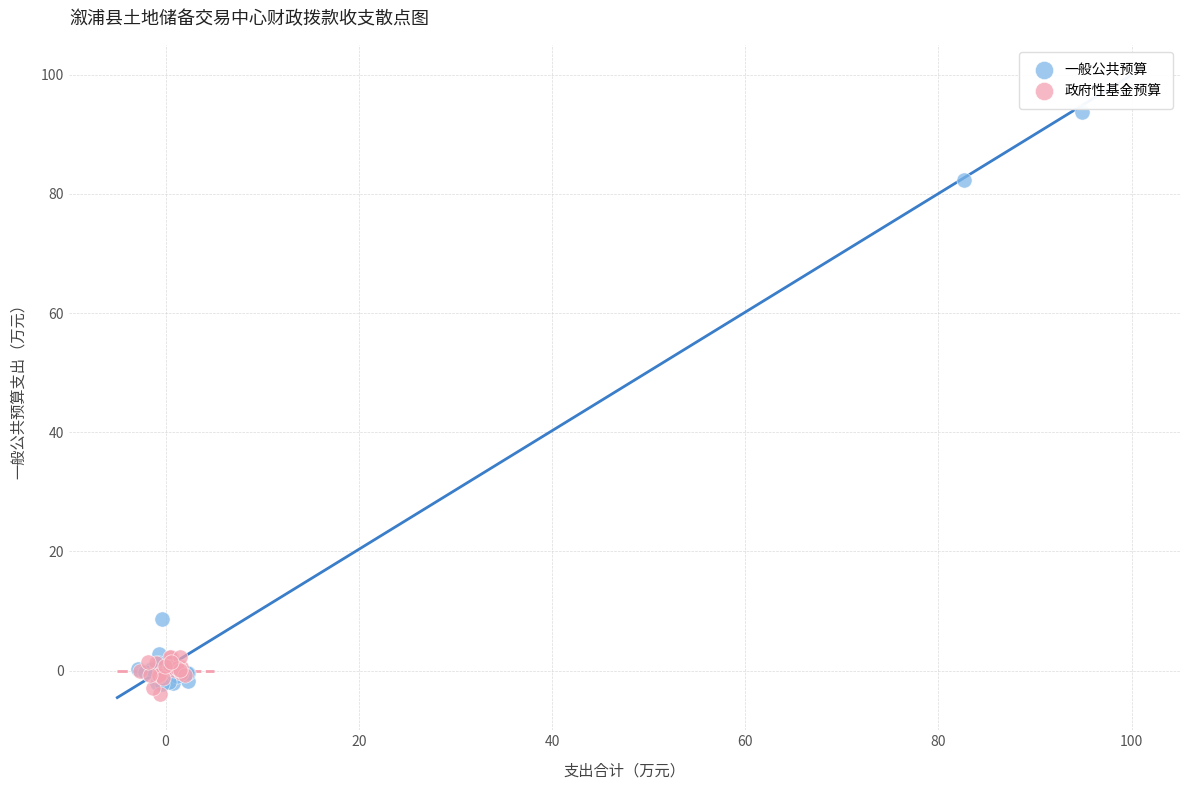

Which series contains the highest Y value?

一般公共预算